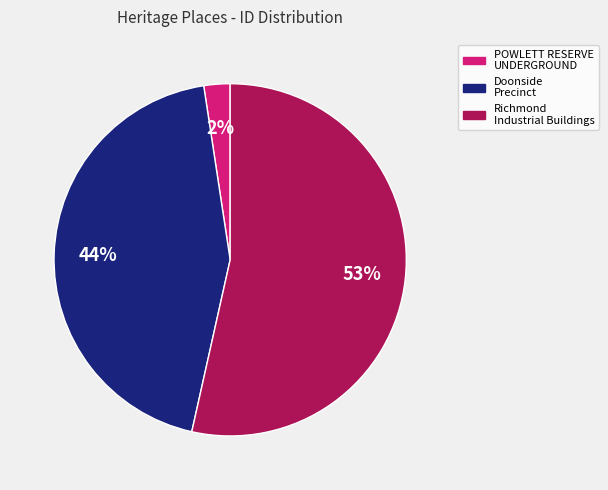

Is there any slice that represents more than half of the pie?

Yes